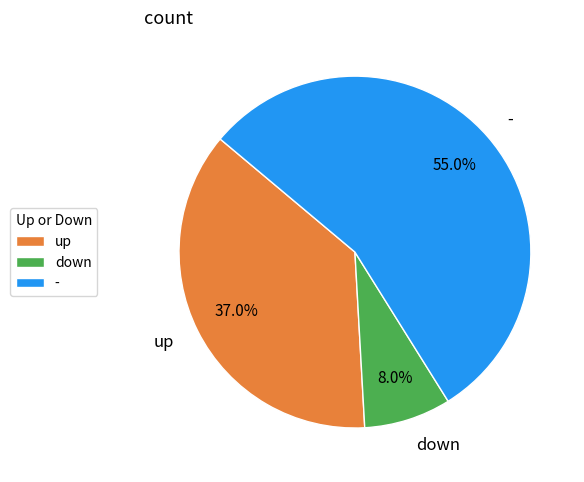

Rank the categories by value from lowest to highest.

down, up, -